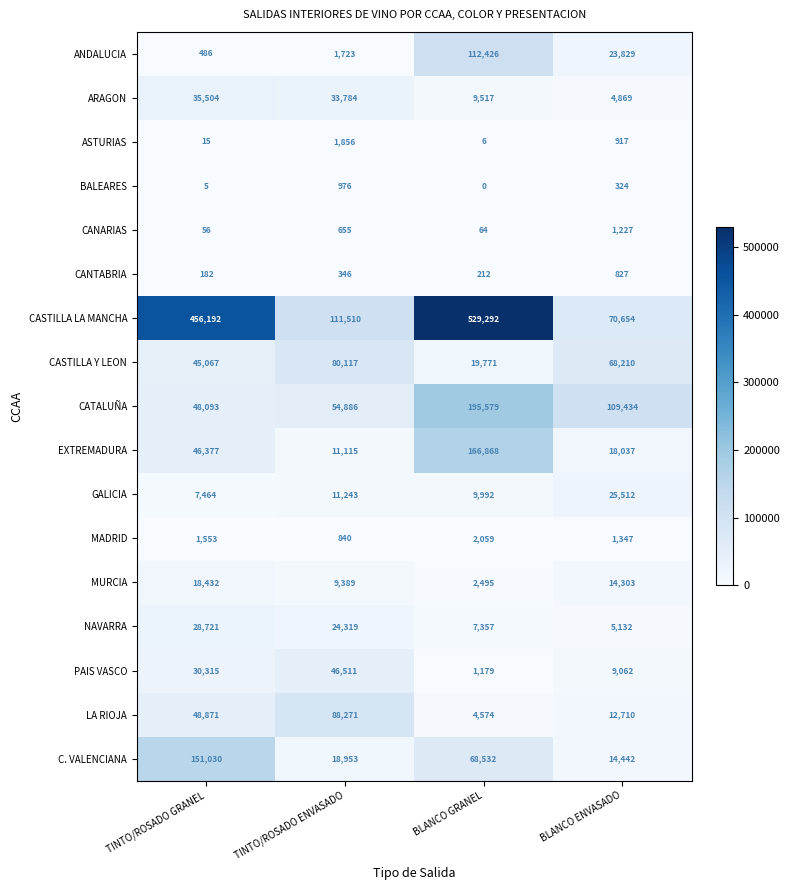

What is the sum of all EXTREMADURA values?

242397